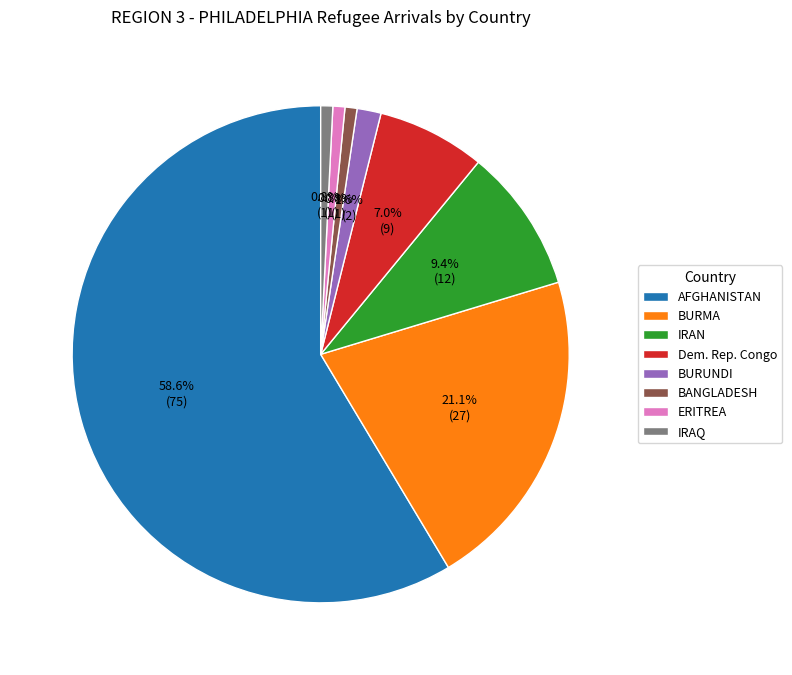

Which slice is the largest?

AFGHANISTAN